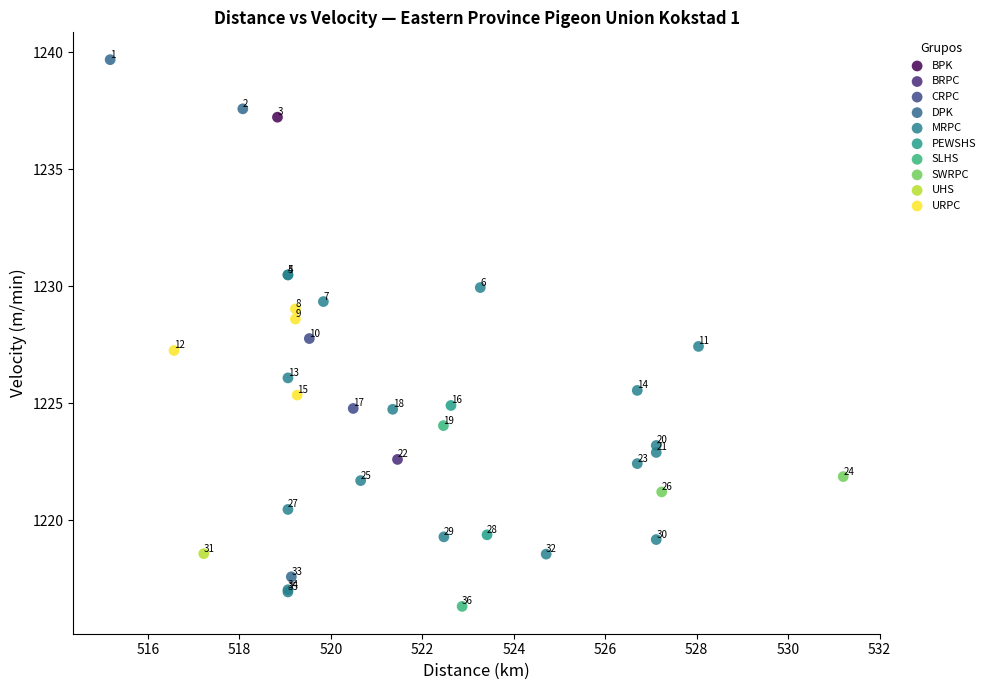

What are all the series names shown in the legend?

BPK, BRPC, CRPC, DPK, MRPC, PEWSHS, SLHS, SWRPC, UHS, URPC